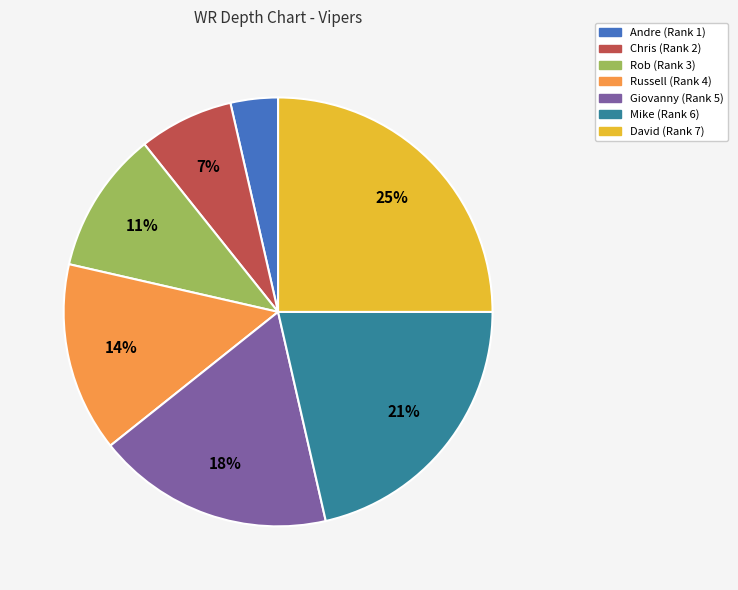

True or false: David accounts for 11% of the total.

False